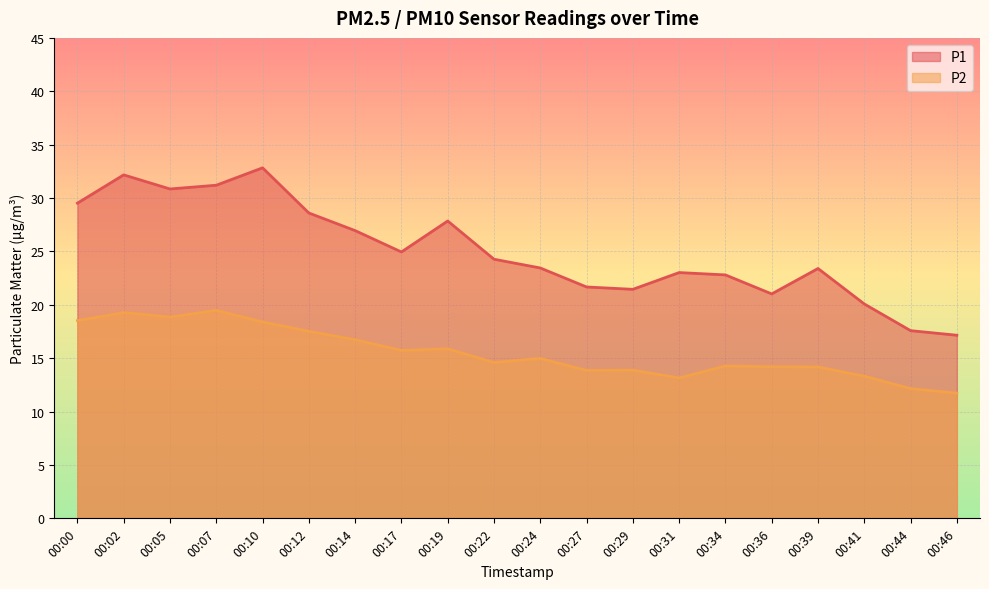

True or false: P1 and P2 intersect in this chart.

False